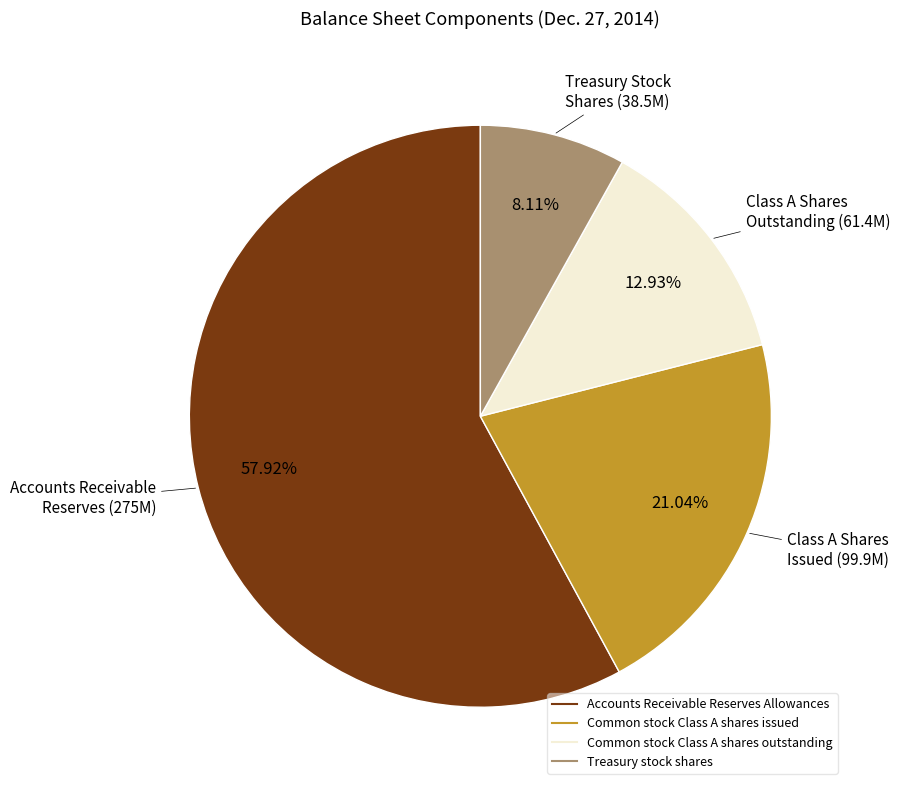

Rank the categories by value from lowest to highest.

Treasury stock shares, Common stock Class A shares outstanding, Common stock Class A shares issued, Accounts Receivable Reserves Allowances